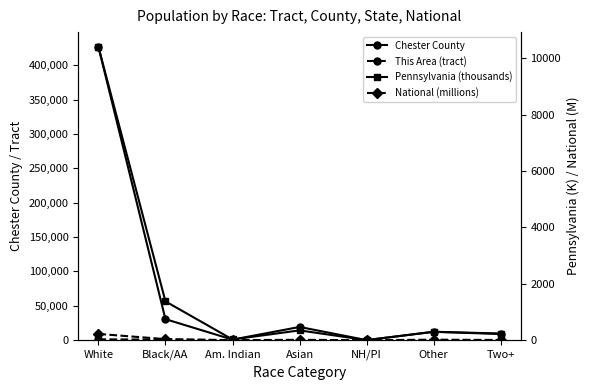

List the labels in order of Pennsylvania (thousands) value, largest first.

White, Black/AA, Asian, Other, Two+, Am. Indian, NH/PI